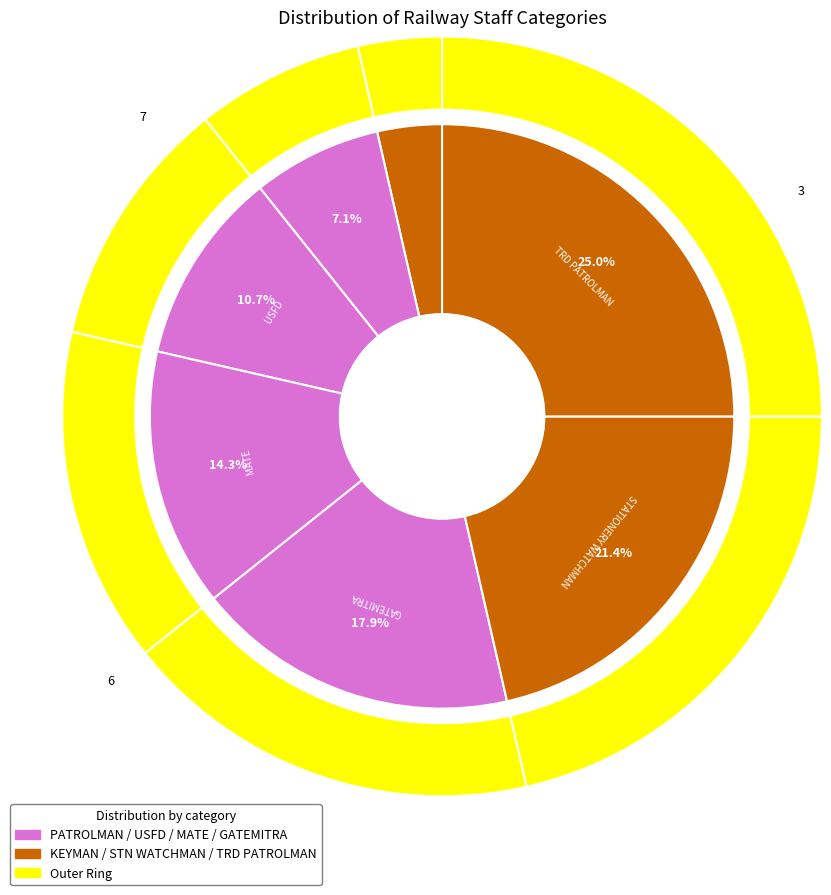

True or false: TRD PATROLMAN accounts for 40% of the total.

False